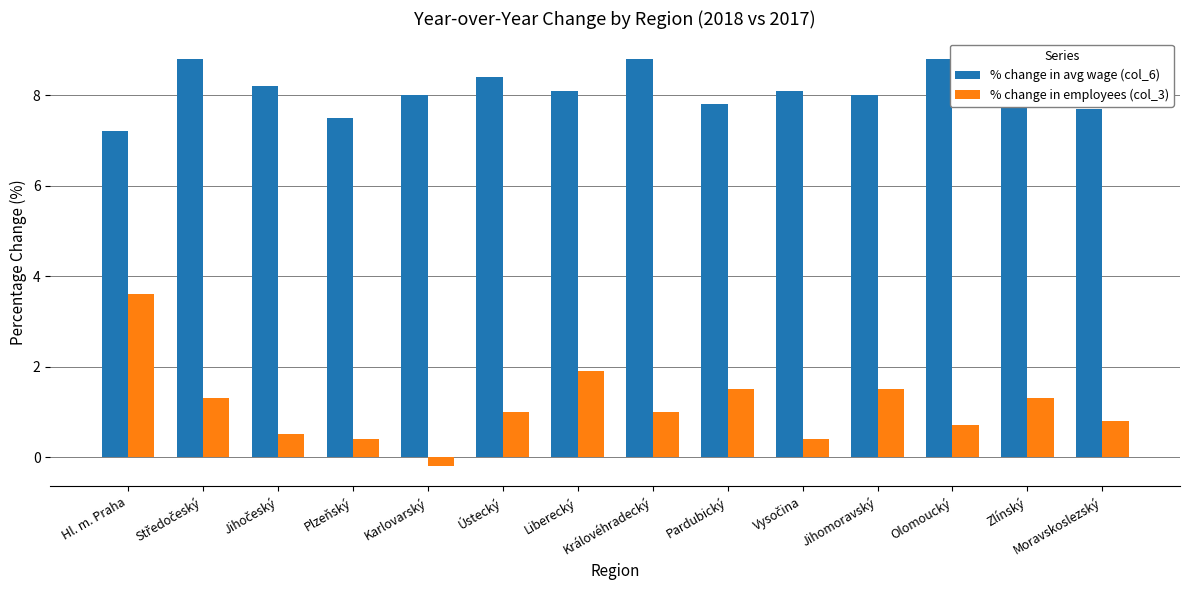

Which category has the lowest value in the % change in avg wage (col_6) series?

Hl. m. Praha